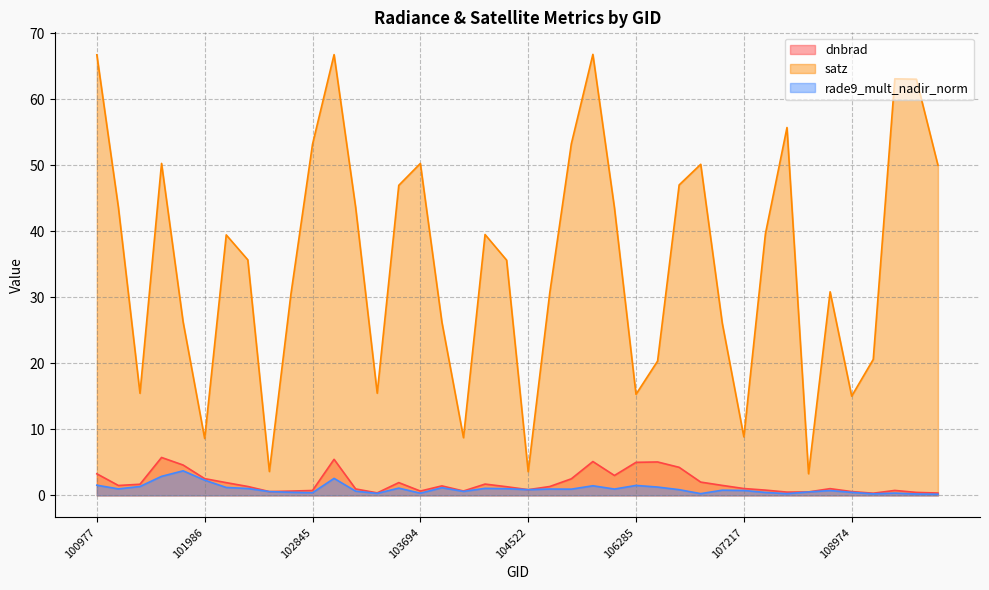

True or false: dnbrad has more than 0 points higher than both neighbors.

True